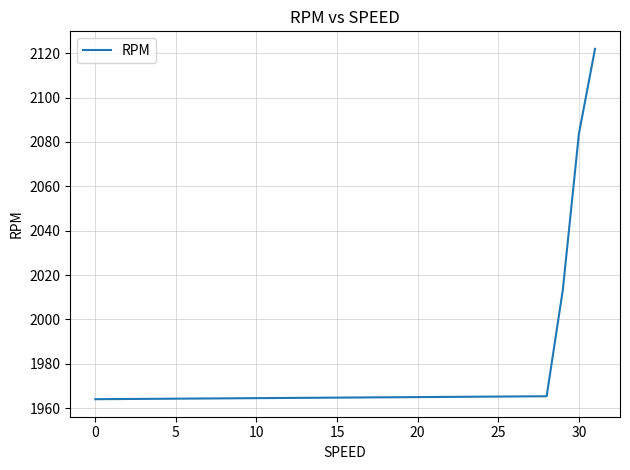

Count the number of categories in the chart.

5